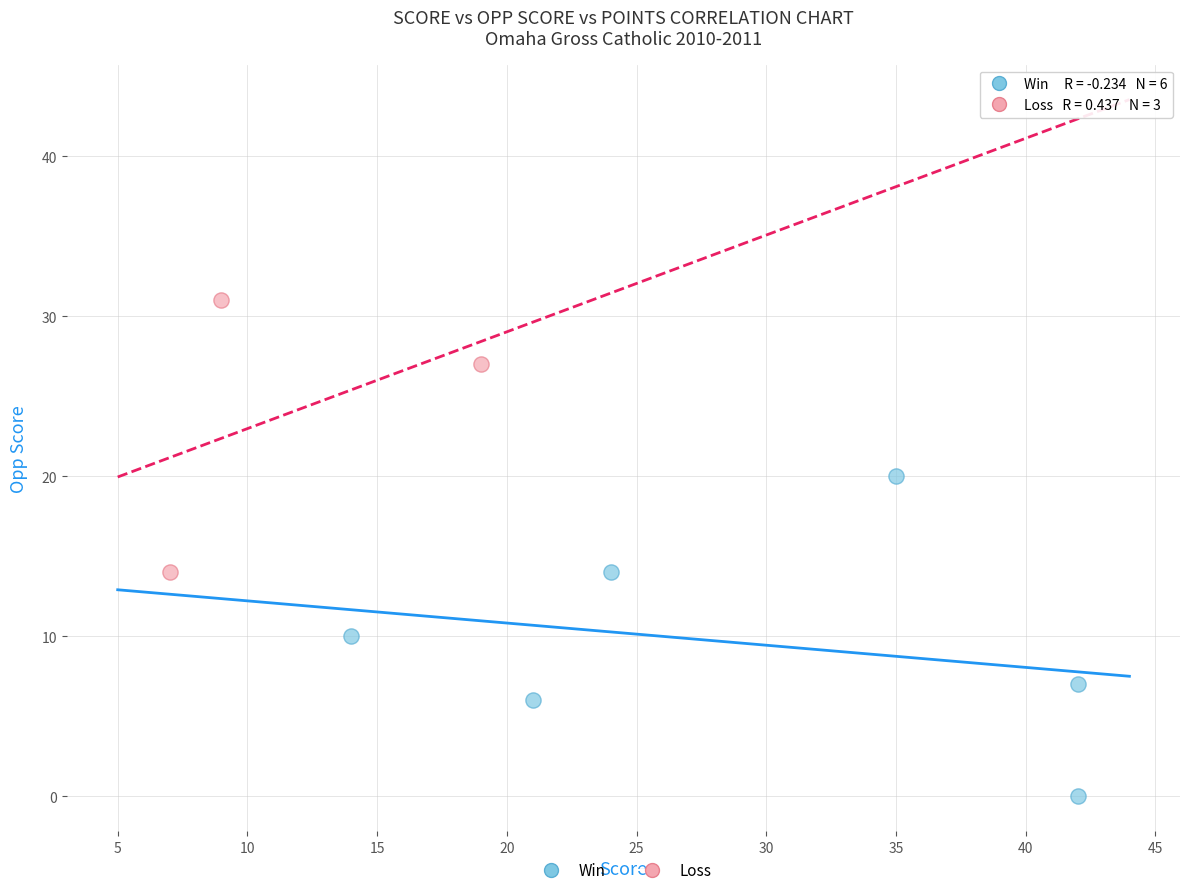

Which series contains the lowest Y value?

Win